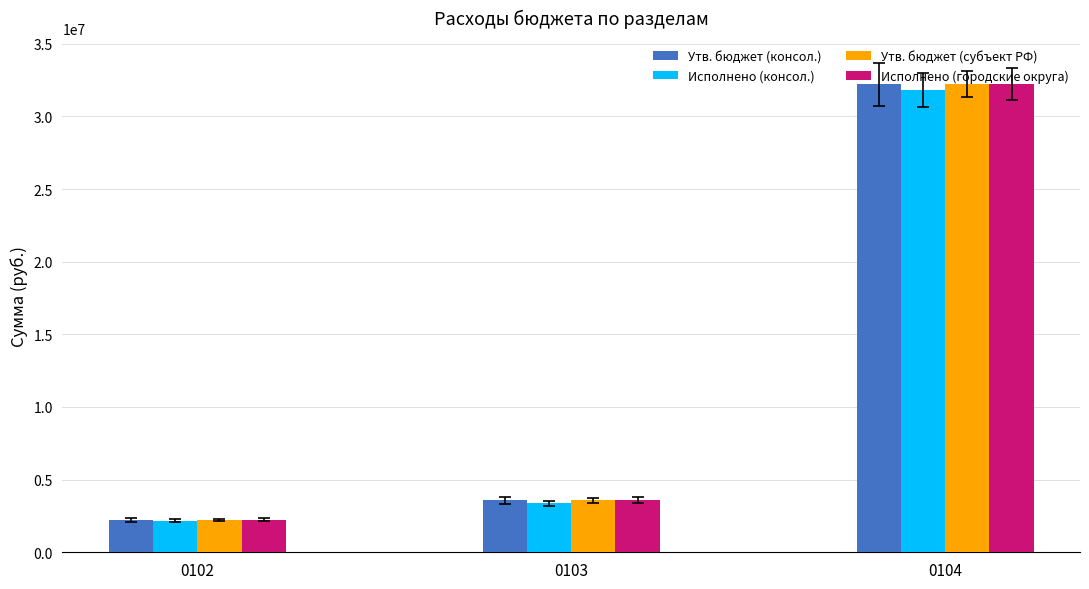

Reading right to left, list all the values displayed in this chart.

Утв. бюджет (консол.): 0104=32198361.4	0103=3580767.8	0102=2229400.0
Исполнено (консол.): 0104=31815369.7	0103=3359391.6	0102=2181147.7
Утв. бюджет (субъект РФ): 0104=32198361.4	0103=3580767.8	0102=2229400.0
Исполнено (городские округа): 0104=32198361.4	0103=3580767.8	0102=2229400.0